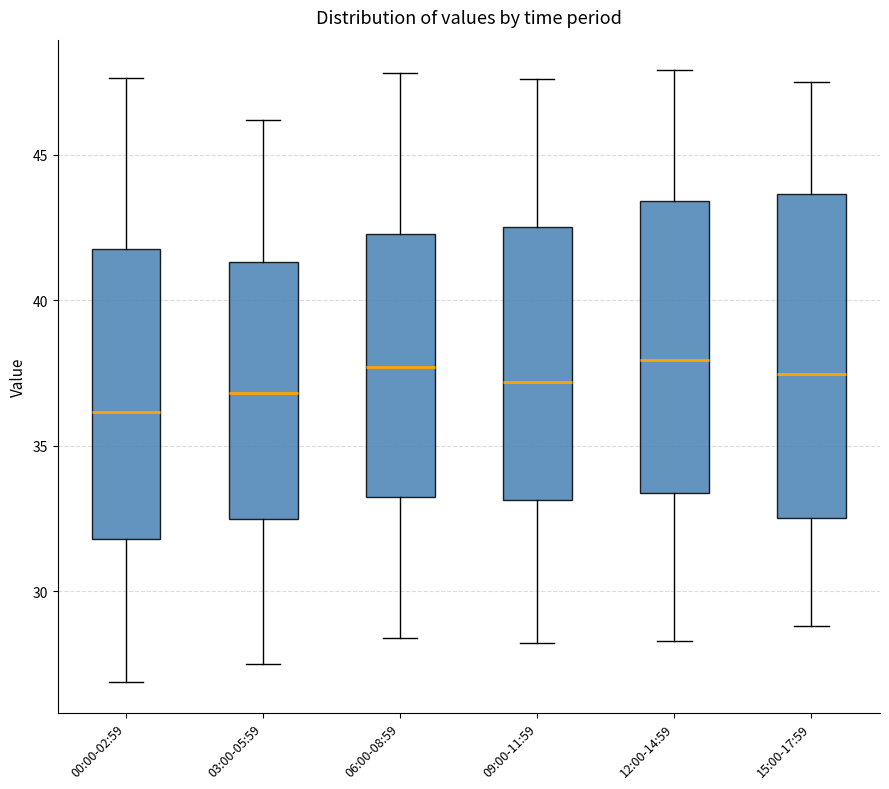

Reading left to right, transcribe this box plot: for each box, give where its median line is, the range the box spans, and where its two whiskers end, as read against the y-axis. The values are not printed on the chart, so give them approximately, as read against the axis.

00:00-02:59: median 36.0, box 32.0 to 42.0, whiskers 27.0 to 47.5
03:00-05:59: median 37.0, box 32.5 to 41.5, whiskers 27.5 to 46.0
06:00-08:59: median 37.5, box 33.0 to 42.5, whiskers 28.5 to 48.0
09:00-11:59: median 37.0, box 33.0 to 42.5, whiskers 28.0 to 47.5
12:00-14:59: median 38.0, box 33.5 to 43.5, whiskers 28.5 to 48.0
15:00-17:59: median 37.5, box 32.5 to 43.5, whiskers 29.0 to 47.5